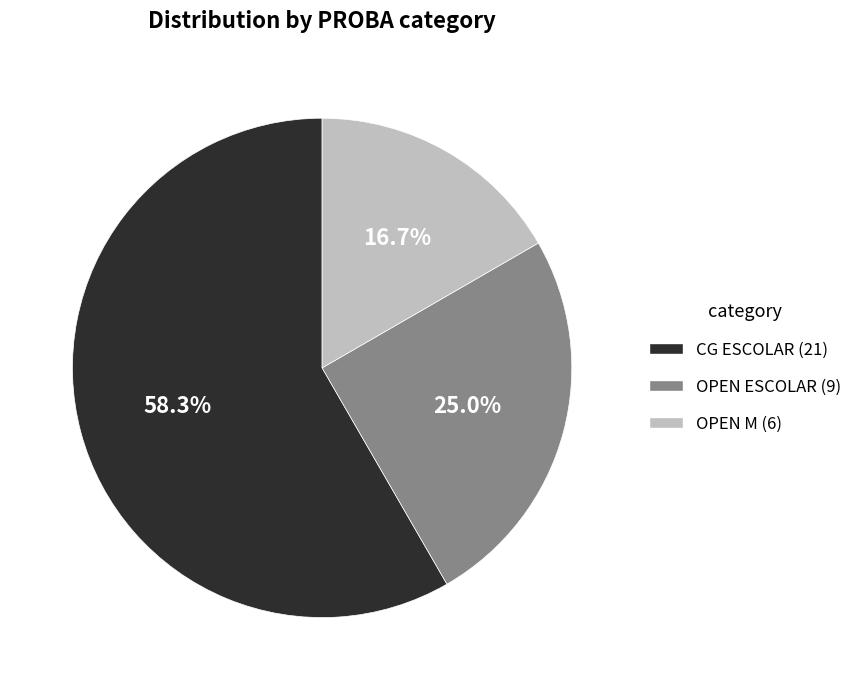

To the nearest percent, what percentage of the pie is OPEN M?

17%